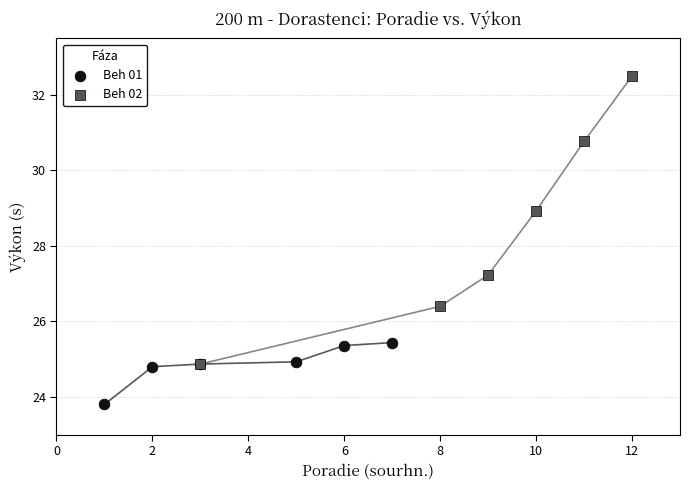

Which series reaches the maximum Y coordinate?

Beh 02